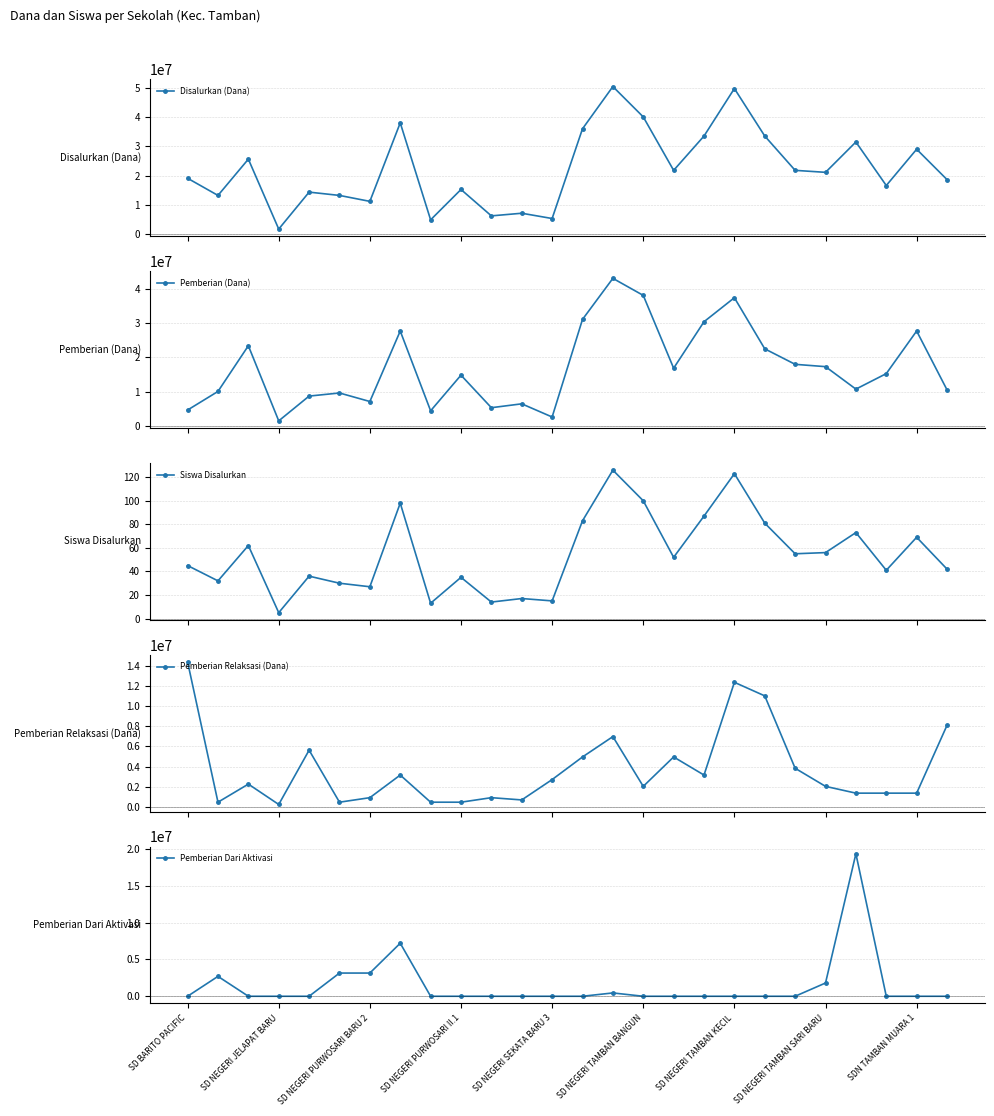

Is it true that Disalurkan (Dana) equals 16650000 at 23?

True